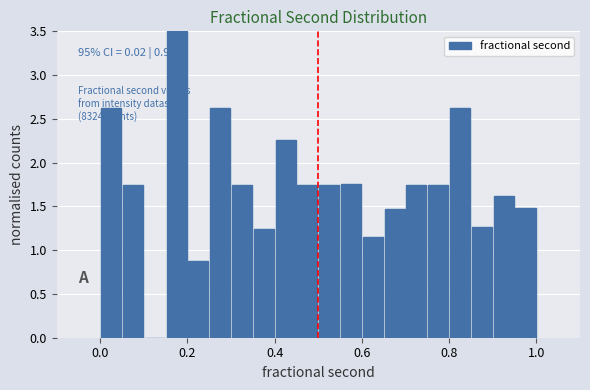

Read against the x-axis, roughly where is the centre of the tallest bar?

0.18